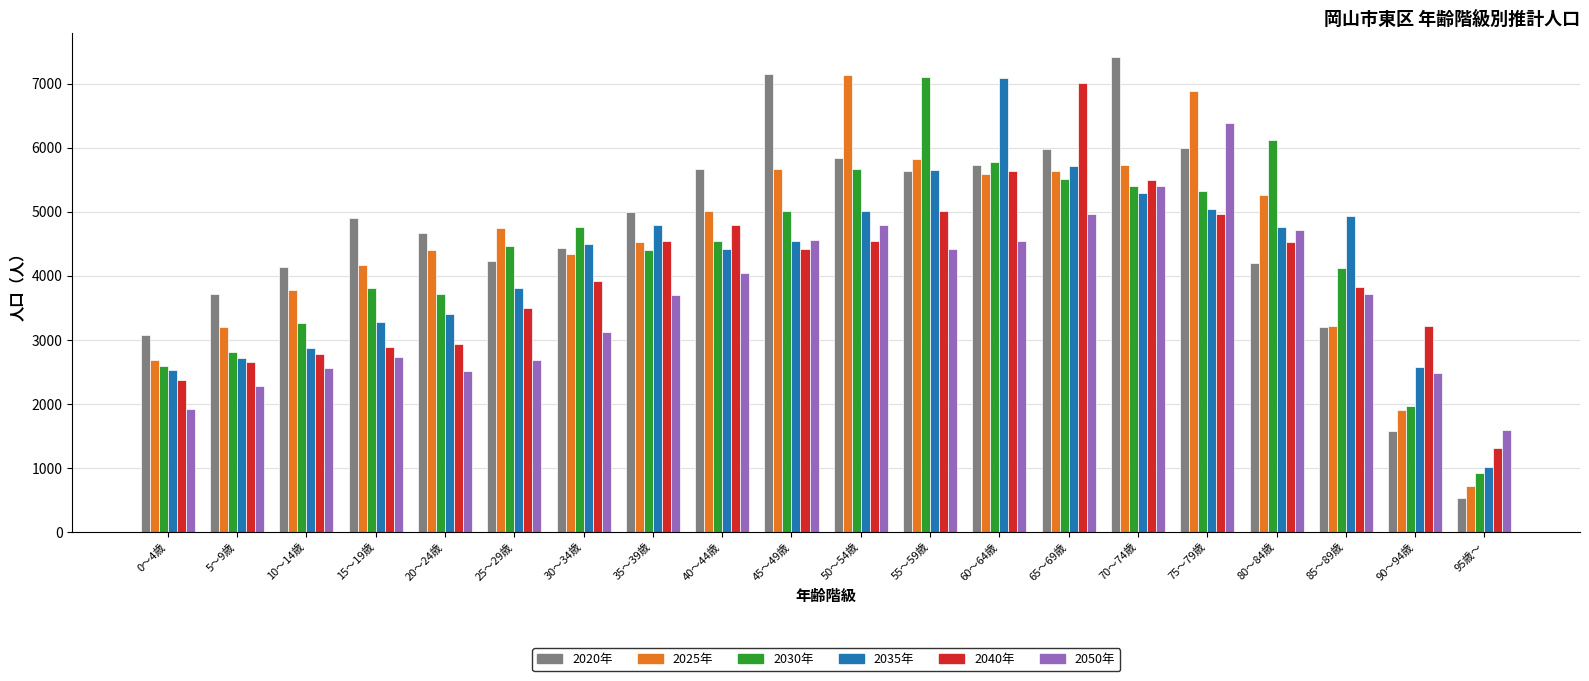

At which category does the chart reach its minimum across all series?

95歳～